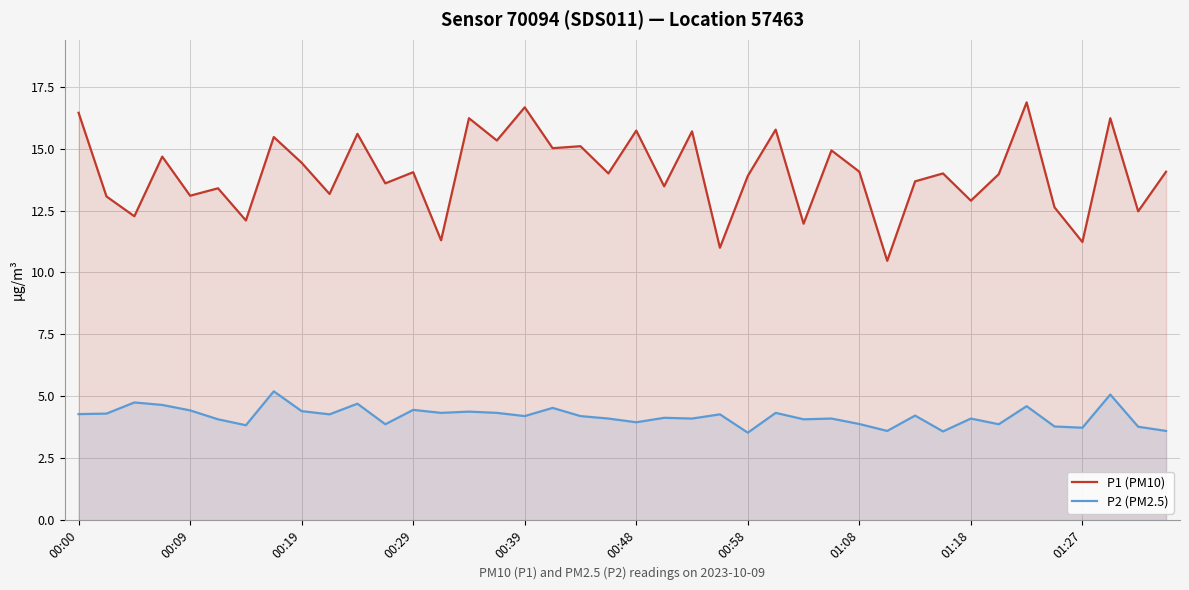

How many distinct data groups are displayed?

2